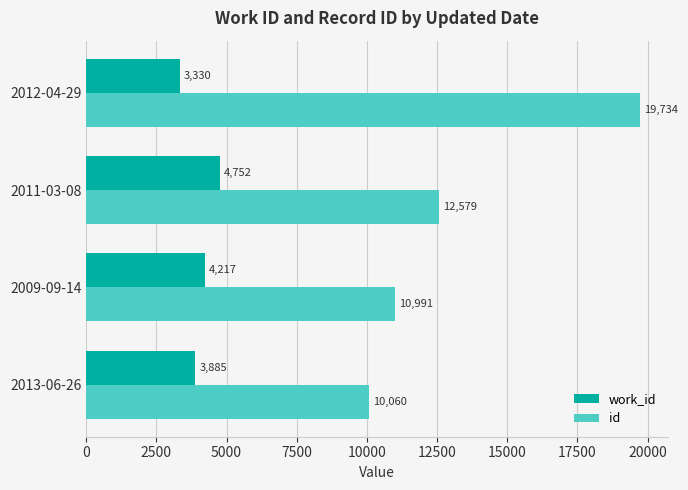

How many distinct data groups are displayed?

2